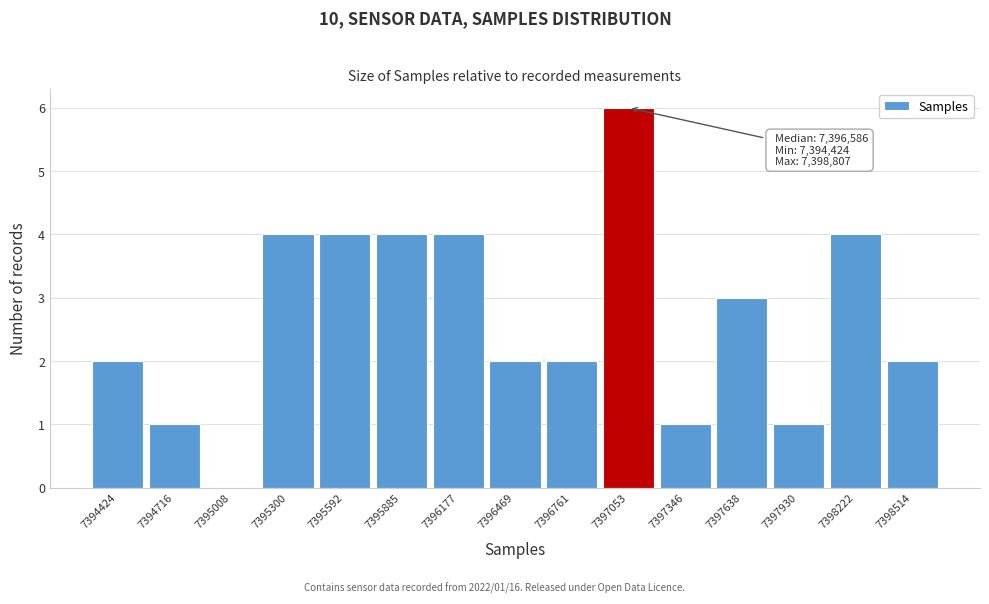

Reading right to left, list all the values displayed in this chart.

7398514=2	7398222=4	7397930=1	7397638=3	7397346=1	7397053=6	7396761=2	7396469=2	7396177=4	7395885=4	7395592=4	7395300=4	7395008=0	7394716=1	7394424=2